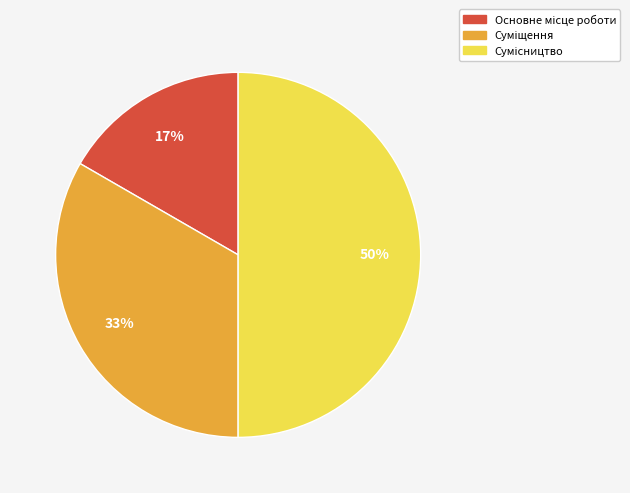

To the nearest percent, what is the difference between the largest and smallest slice percentages?

33%